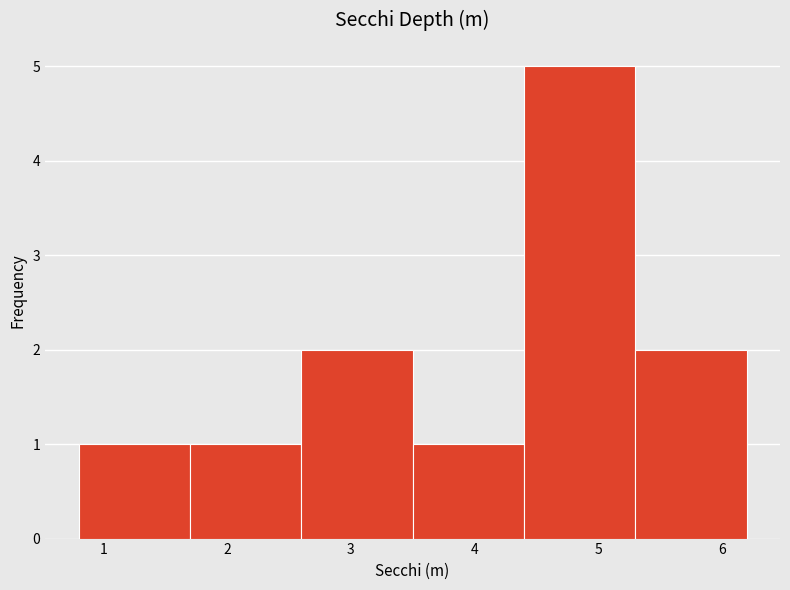

Reading left to right, list every bar in this chart as the range it spans on the x-axis followed by its height. The values are not printed on the chart, so give them approximately, as read against the axis.

0.8 to 1.7: 1
1.7 to 2.6: 1
2.6 to 3.5: 2
3.5 to 4.4: 1
4.4 to 5.3: 5
5.3 to 6.2: 2